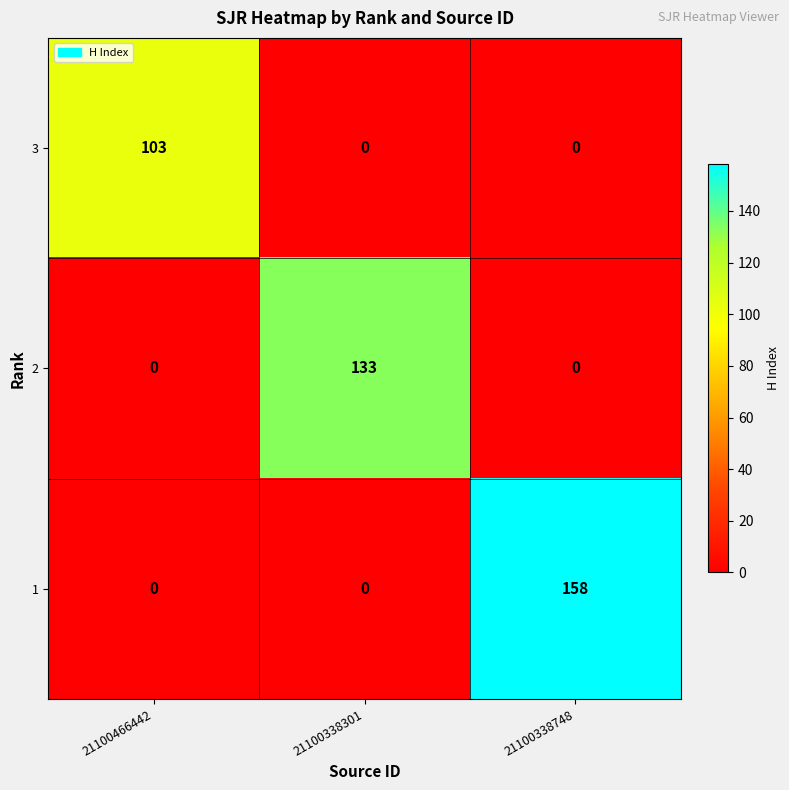

The 1 series shows 0 at 21100466442. True or false?

True